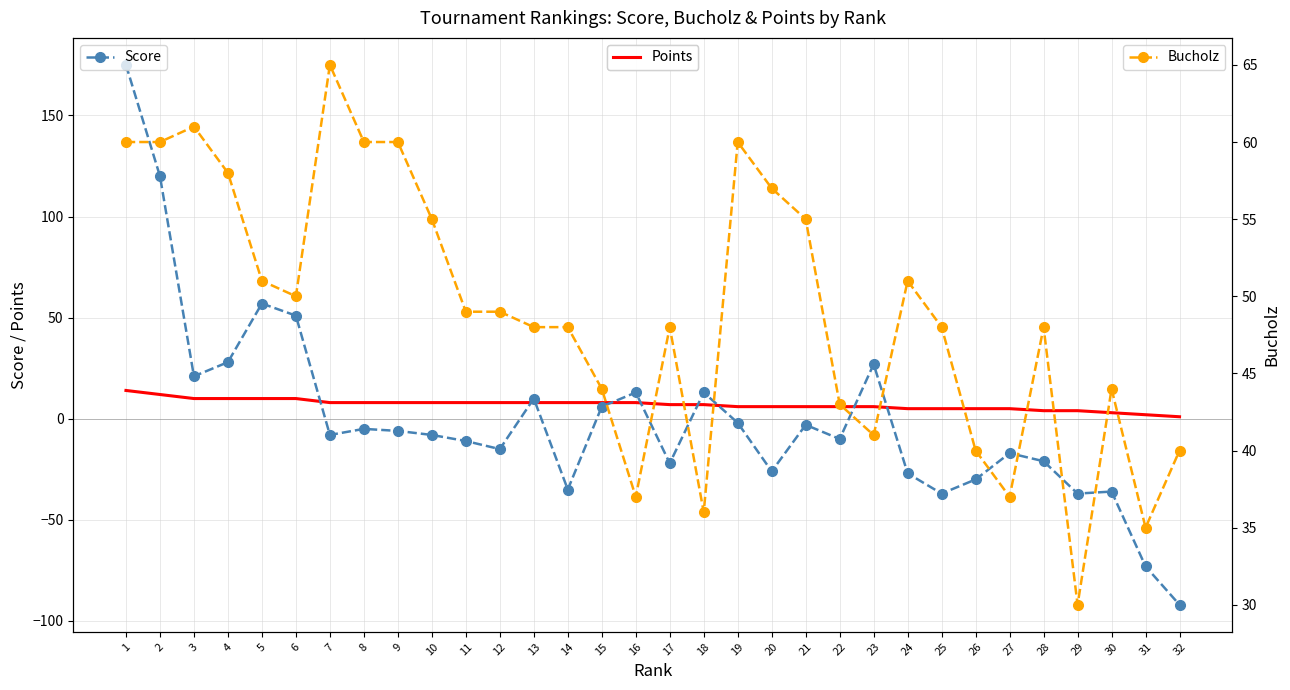

True or false: Points has a value of 8 at 11.

True